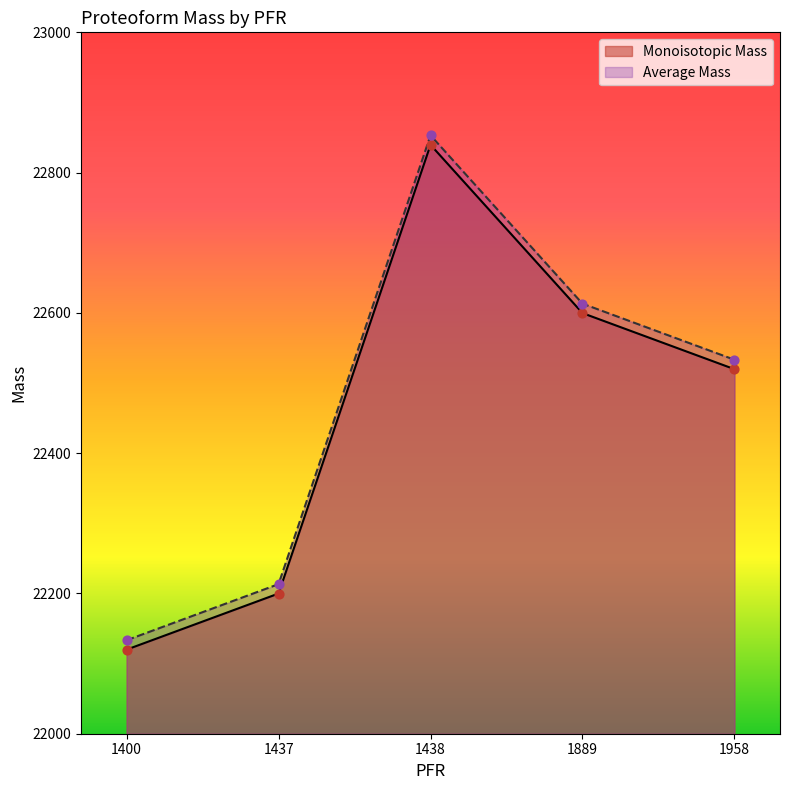

What is the total value across all series at 1437?

44413.2